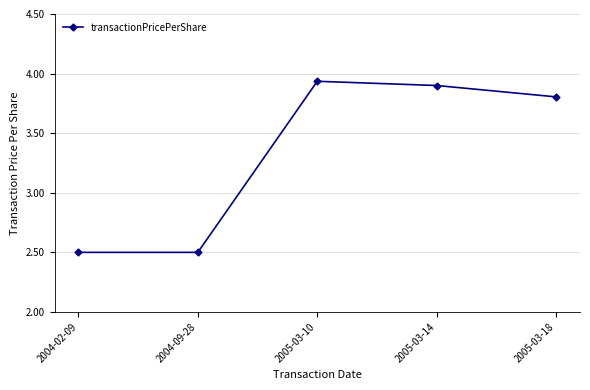

The chart shows a value of 4.3 at 2004-02-09. True or false?

False